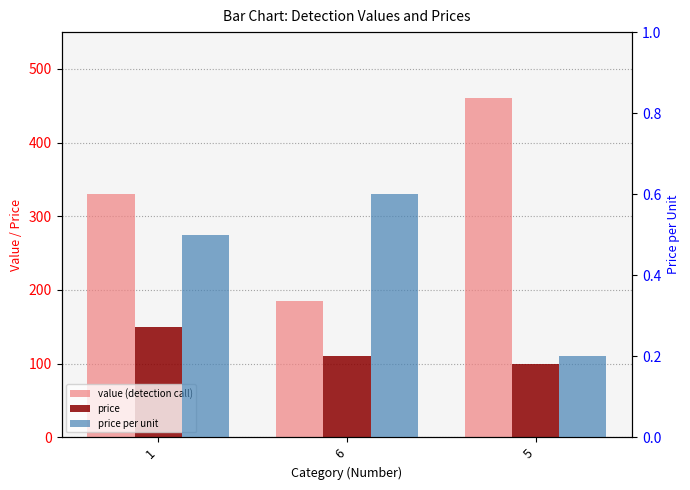

What is the maximum value for price?

150.0